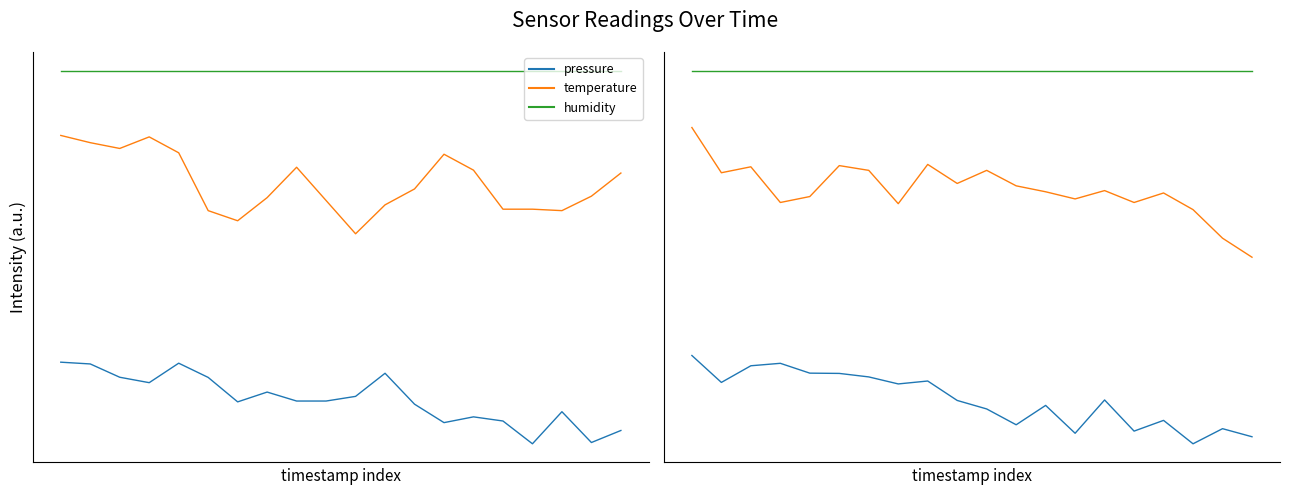

True or false: pressure and humidity cross at least once.

False